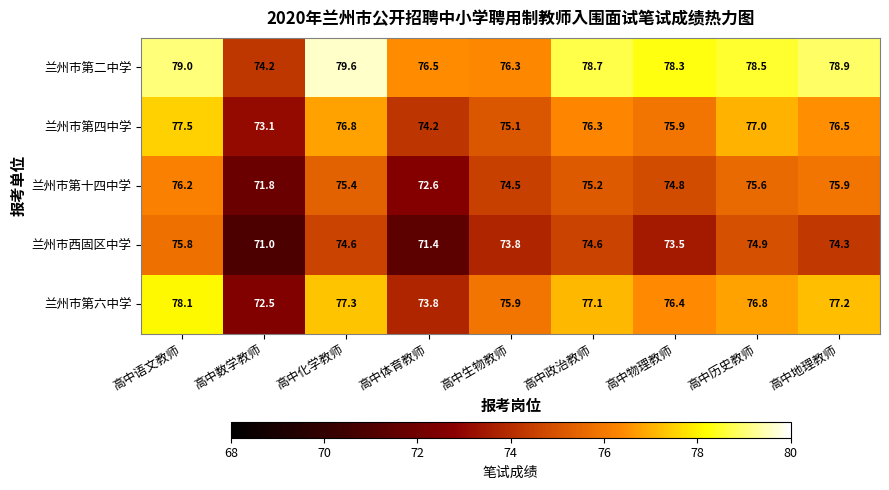

What is the greatest value displayed?

79.6